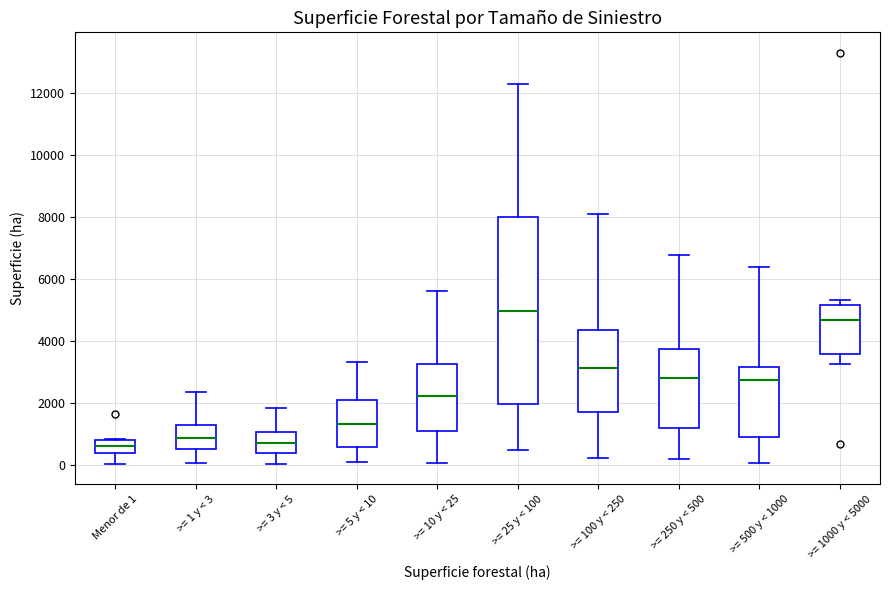

Which box's median line is the highest?

>= 25 y < 100